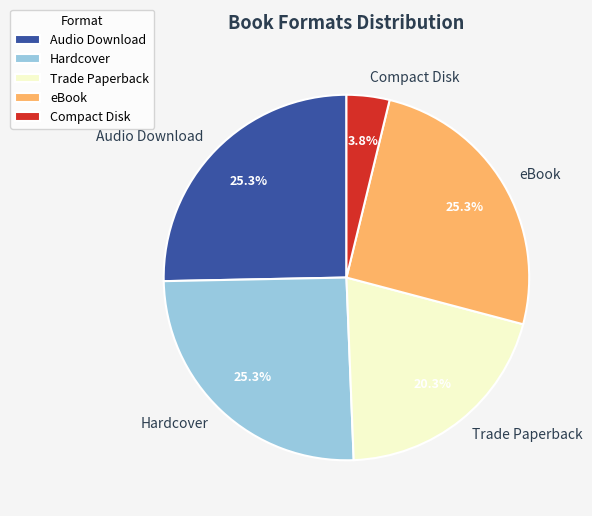

What is the total percentage of Compact Disk and Trade Paperback?

24.1%